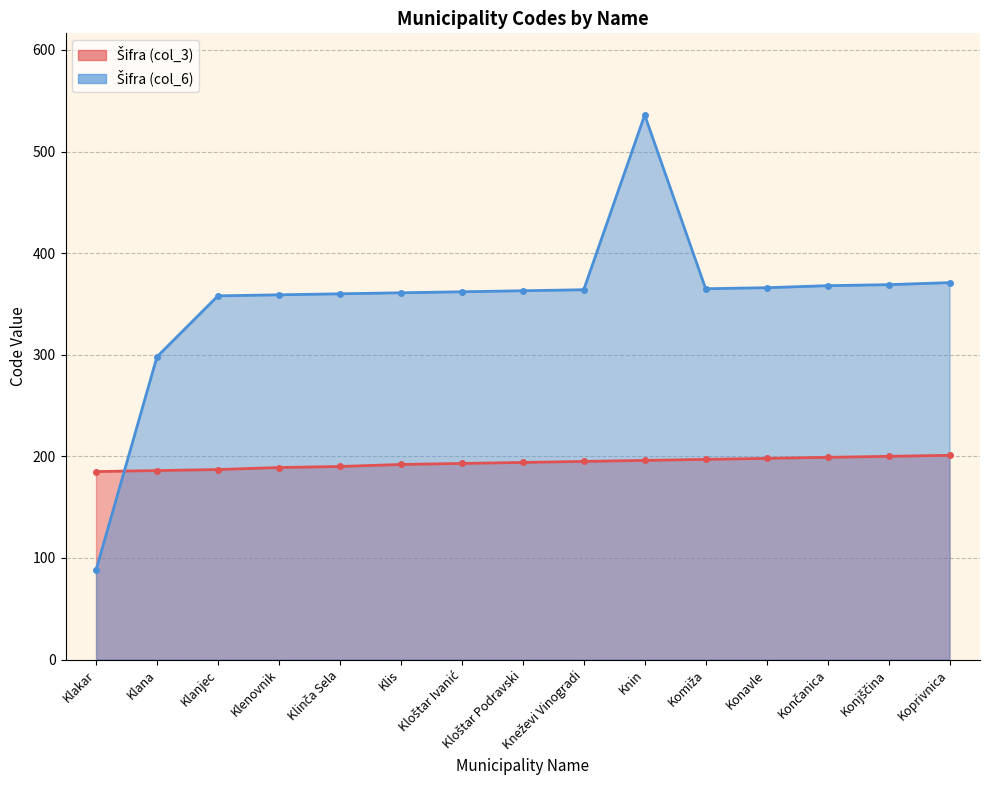

What is the sum of the Šifra (col_3) values at Klakar and Knin?

381